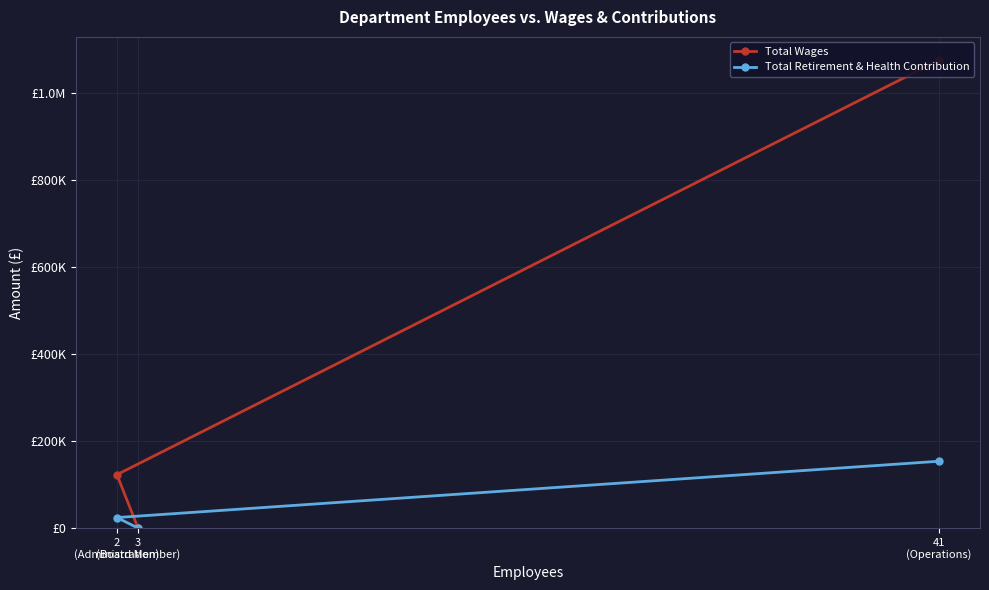

True or false: Total Wages has a value of 1075256 at 41
(Operations).

True